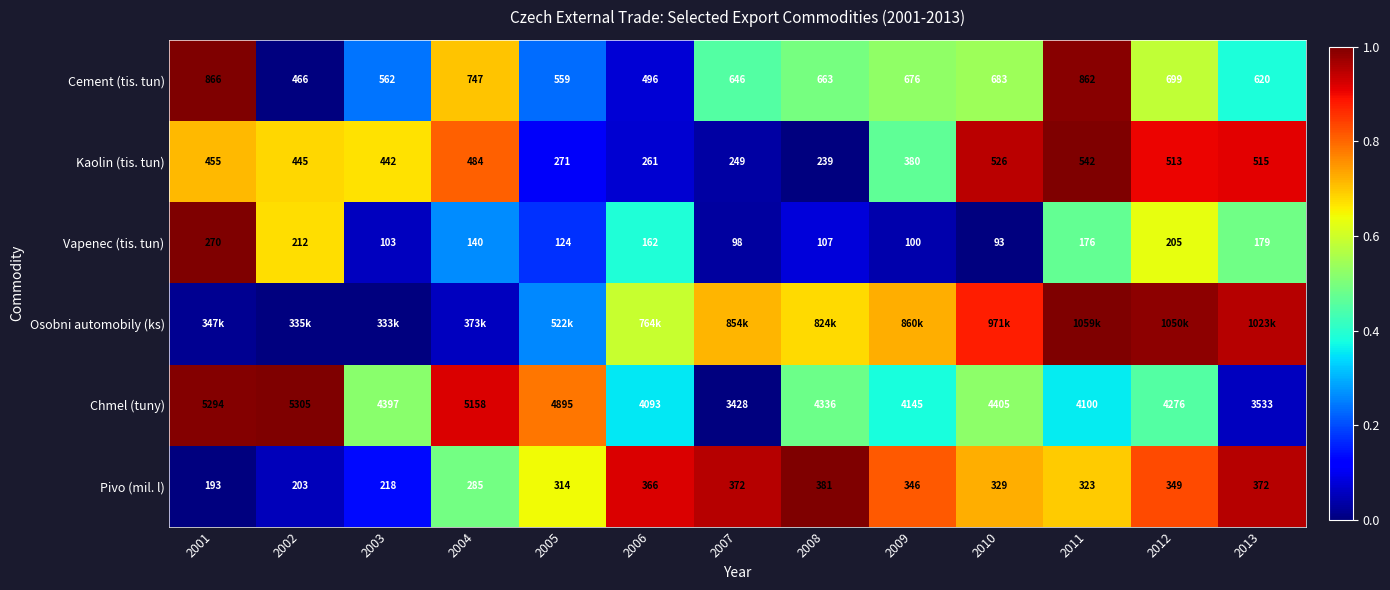

How many data points in Cement (tis. tun) are less than 663?

6